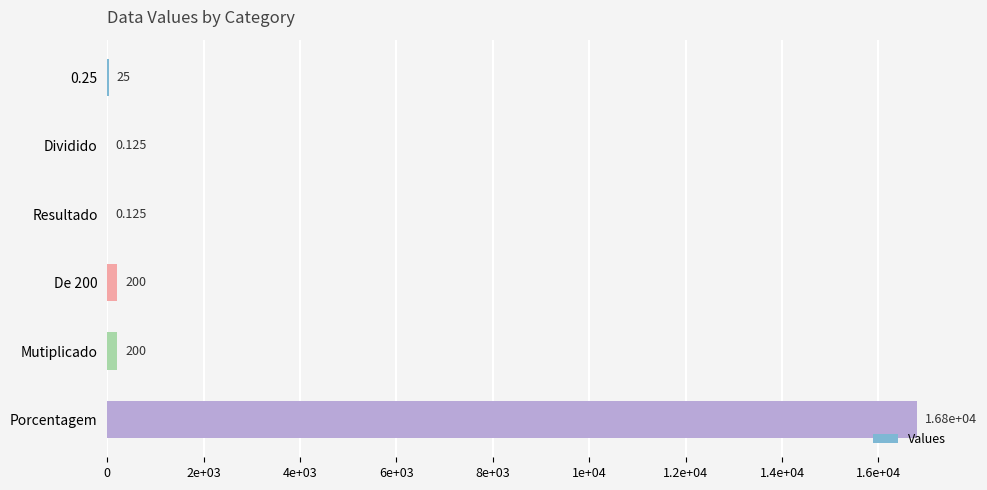

What is the difference between the maximum and second lowest values?

16799.9